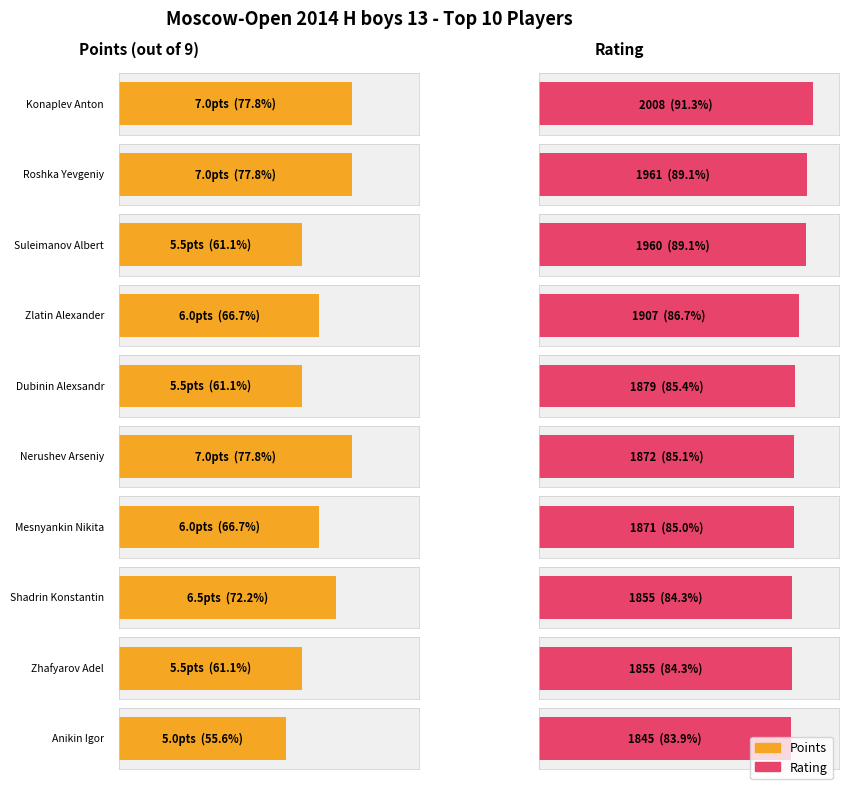

How many bars are there in each group?

2